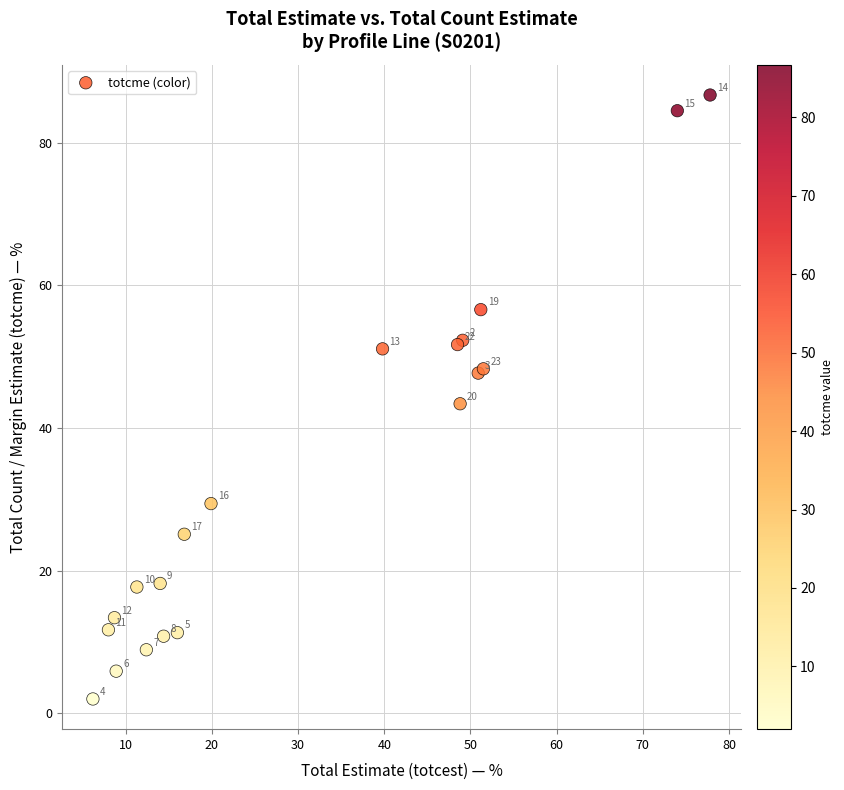

What Y value in the scatter plot is closest to 44?

43.4